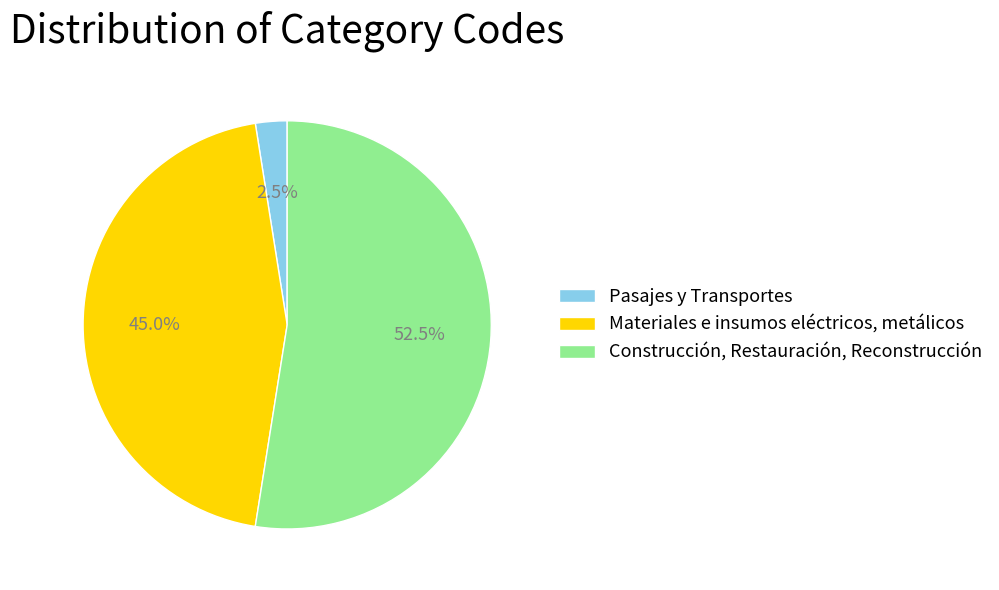

To the nearest percent, what portion does Materiales e insumos eléctricos, metálicos represent?

45%